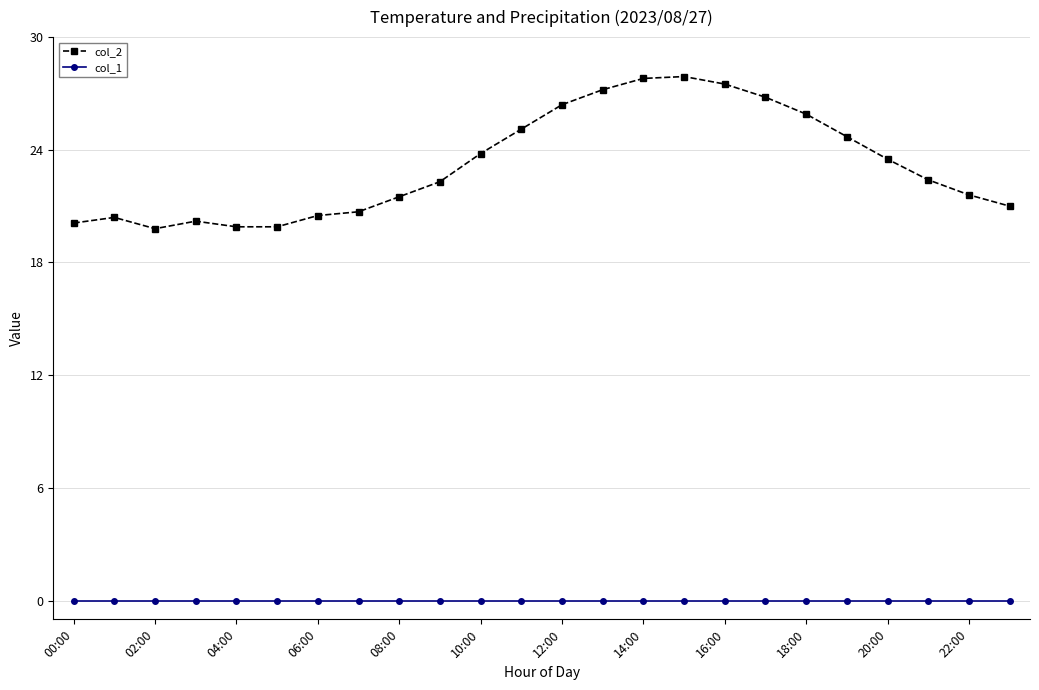

Which series has the widest spread of values?

col_2